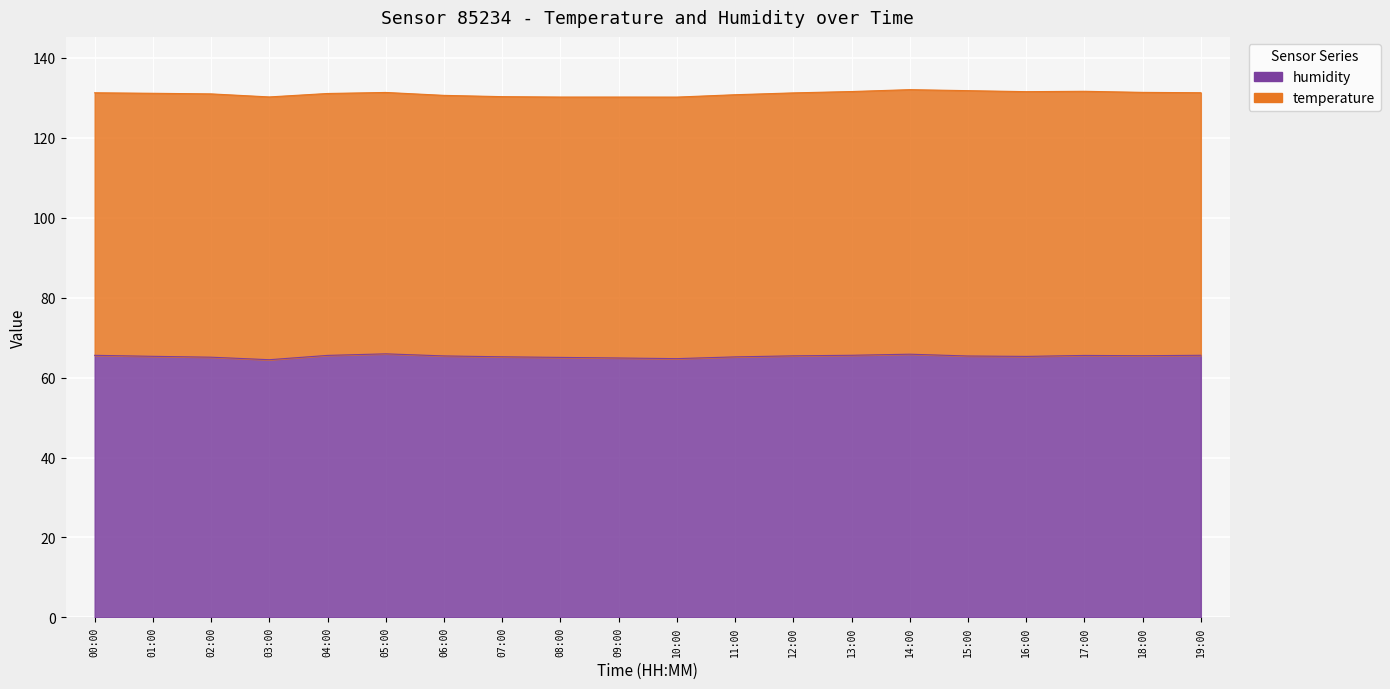

Reading left to right, list all the values displayed in this chart.

65.6	65.3	65.1	64.5	65.5	65.9	65.4	65.2	65.0	64.9	64.7	65.2	65.4	65.6	65.8	65.4	65.3	65.5	65.5	65.6